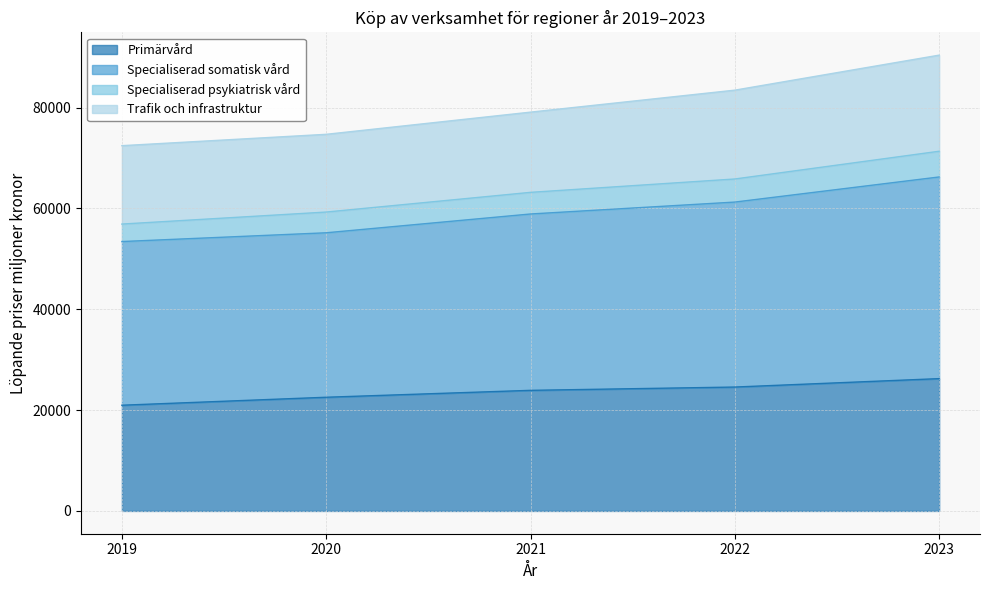

What are all the series names shown in the legend?

Primärvård, Specialiserad somatisk vård, Specialiserad psykiatrisk vård, Trafik och infrastruktur